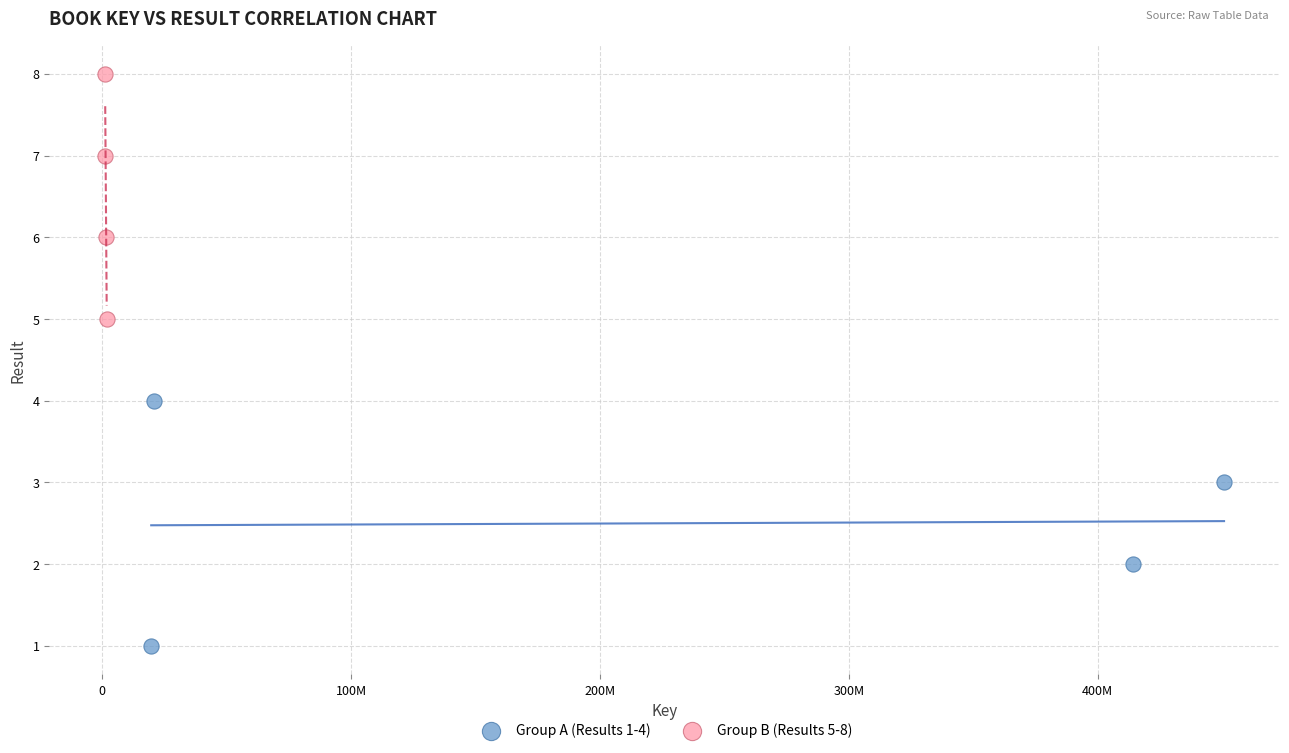

Which series contains the highest Y value?

Group B (Results 5-8)